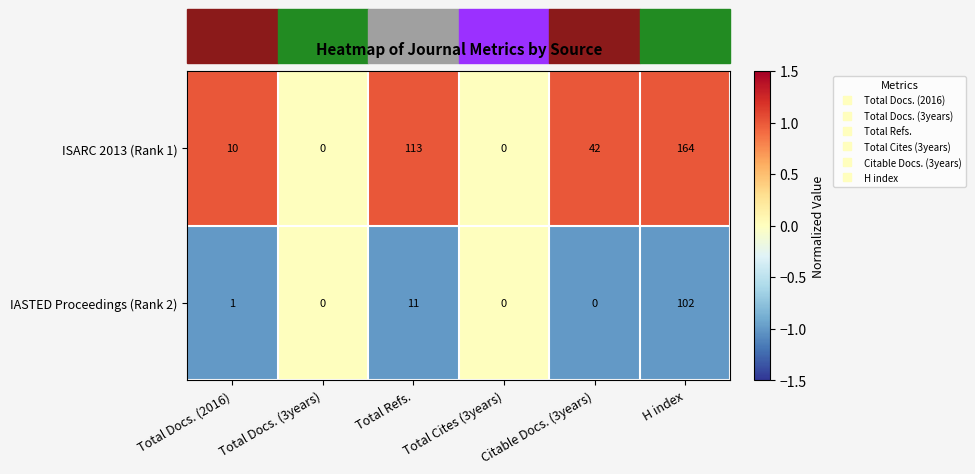

Which series has the widest spread of values?

ISARC 2013 (Rank 1)